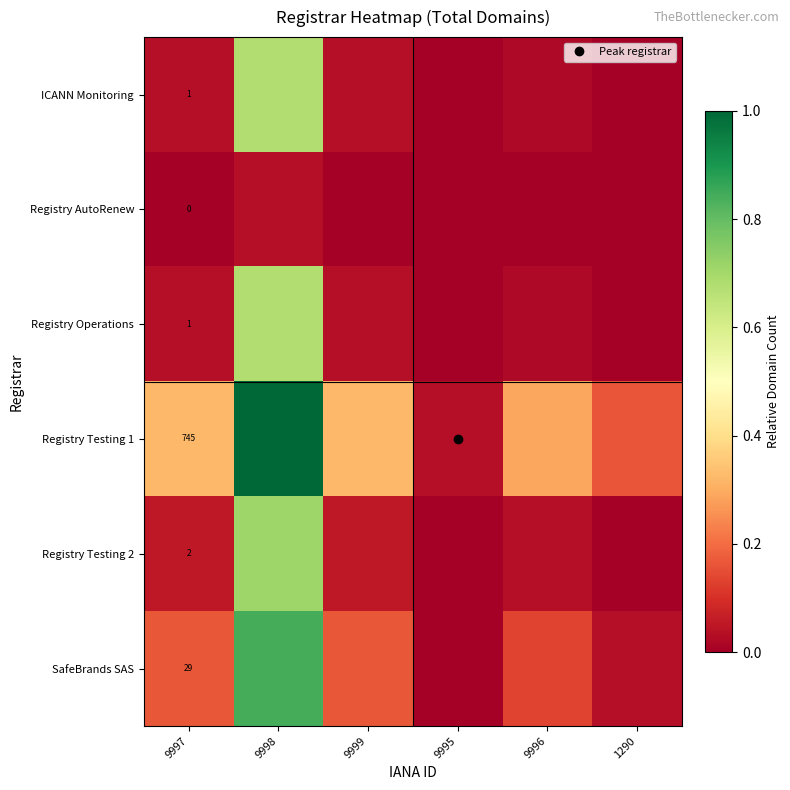

What is the highest value of the Registry Testing 1 series?

1.0